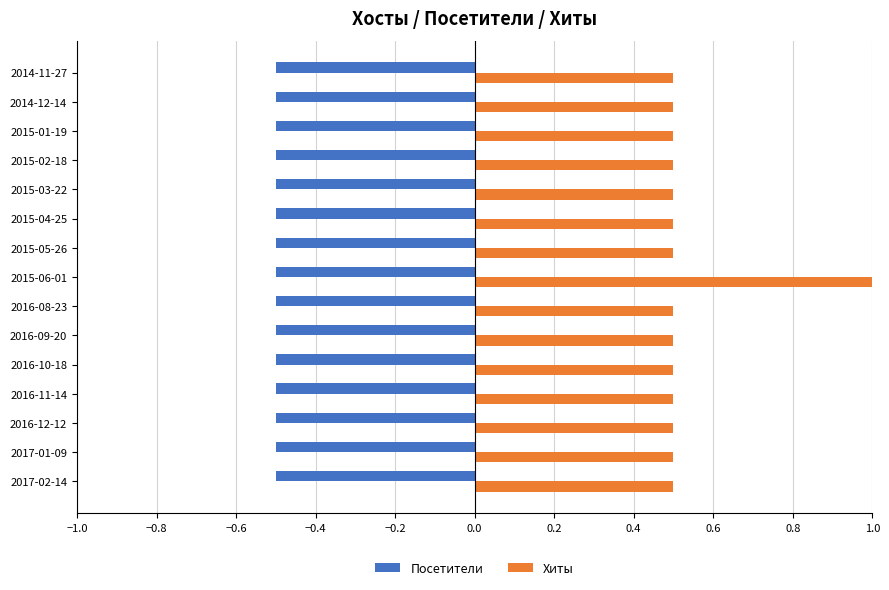

Is it true that Посетители equals -0.8 at 2016-11-14?

False